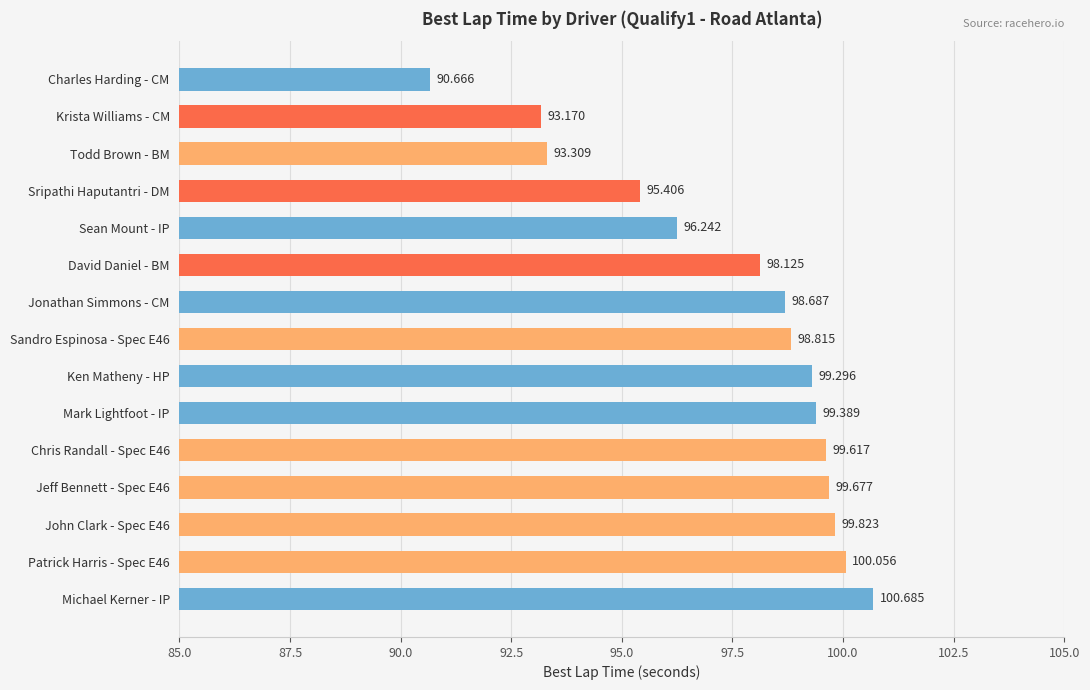

What is the sum of all values?

1463.0